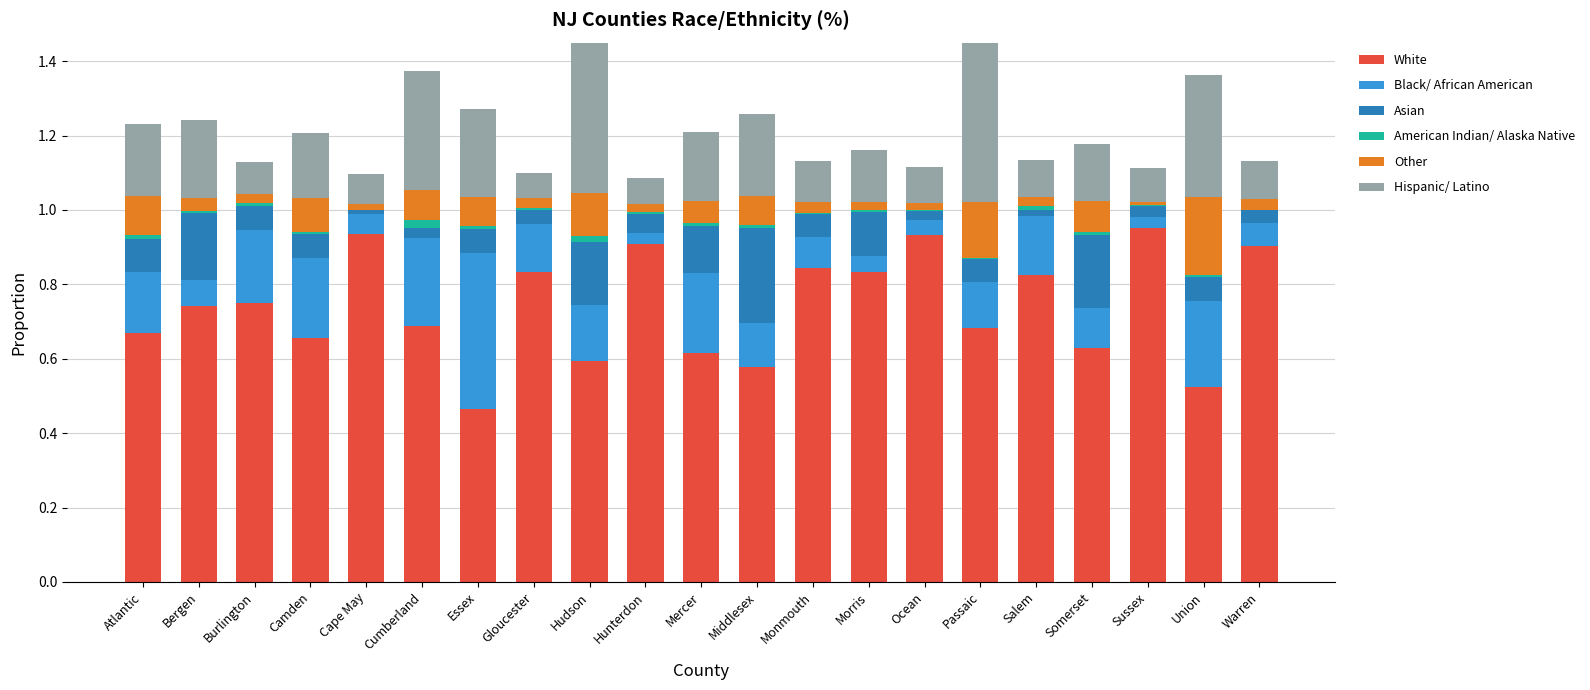

Between Ocean and Salem, which is larger?

Ocean